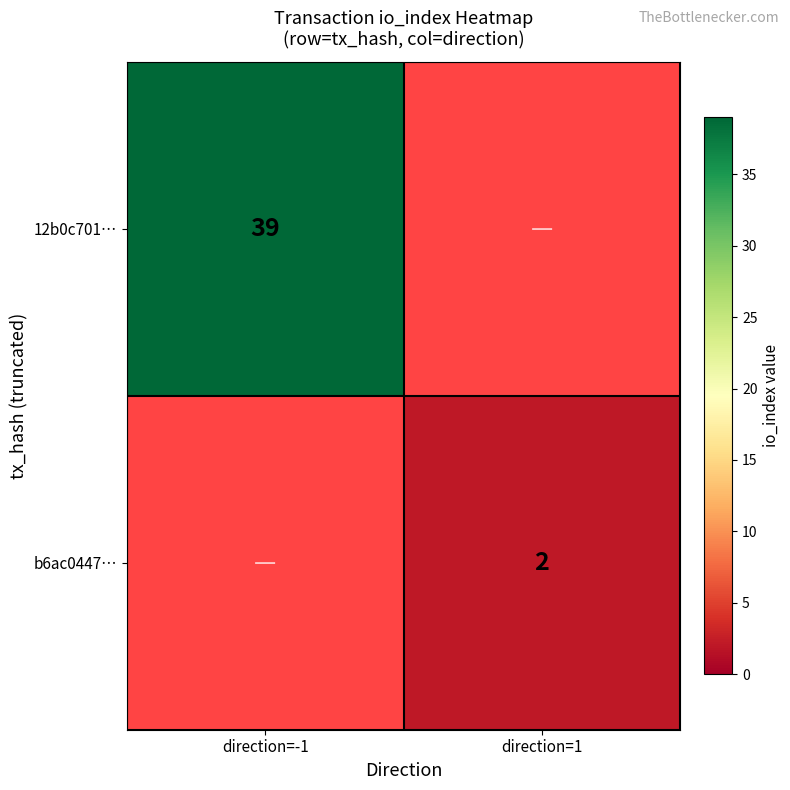

The b6ac0447… series shows 3.3 at direction=1. True or false?

False